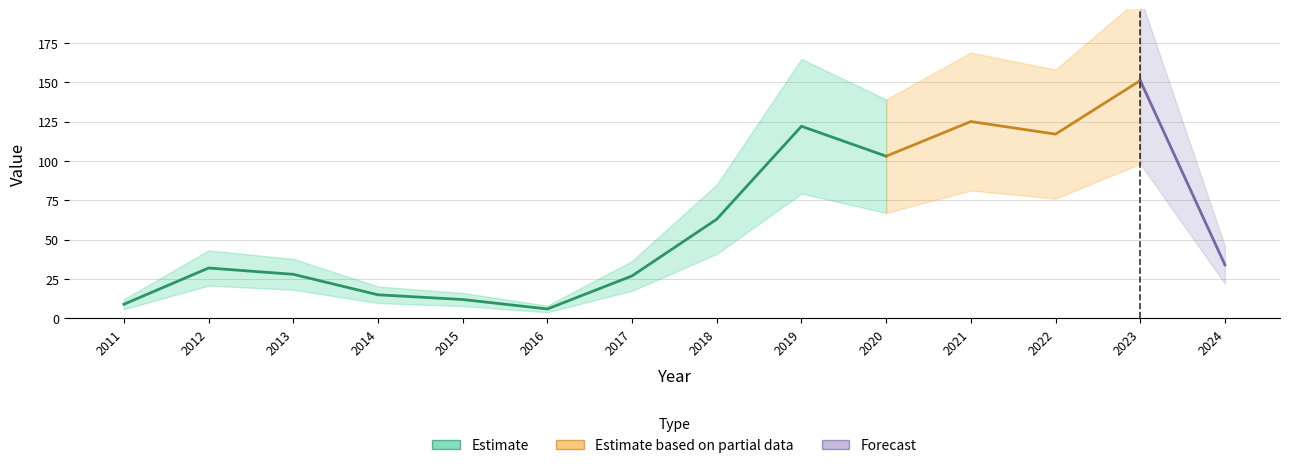

List the labels in order of value, smallest first.

2016, 2011, 2015, 2014, 2017, 2013, 2012, 2024, 2018, 2020, 2022, 2019, 2021, 2023